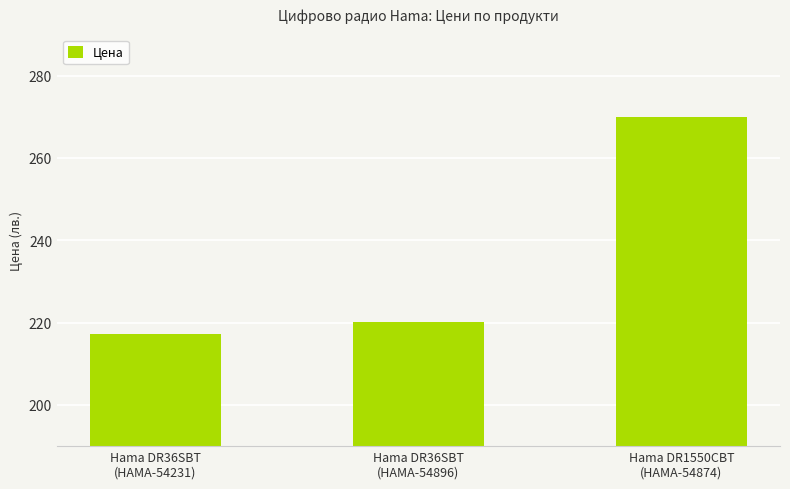

Rank the categories by value from highest to lowest.

Hama DR1550CBT
(HAMA-54874), Hama DR36SBT
(HAMA-54896), Hama DR36SBT
(HAMA-54231)